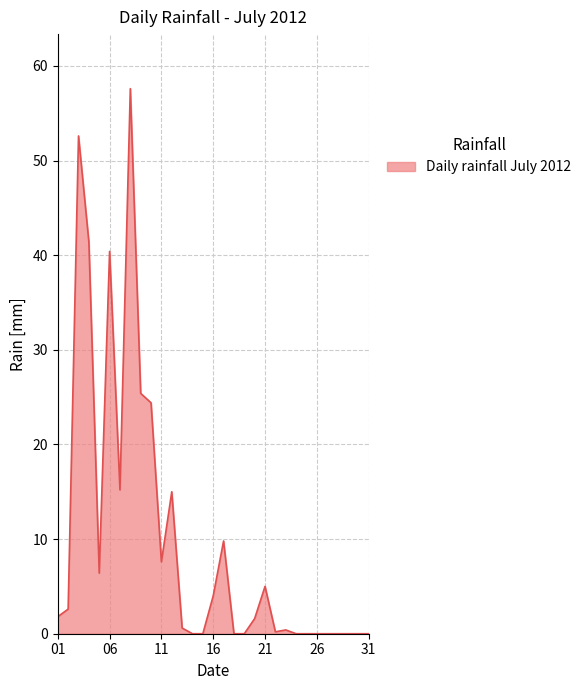

What is the difference between the maximum and minimum values?

57.6